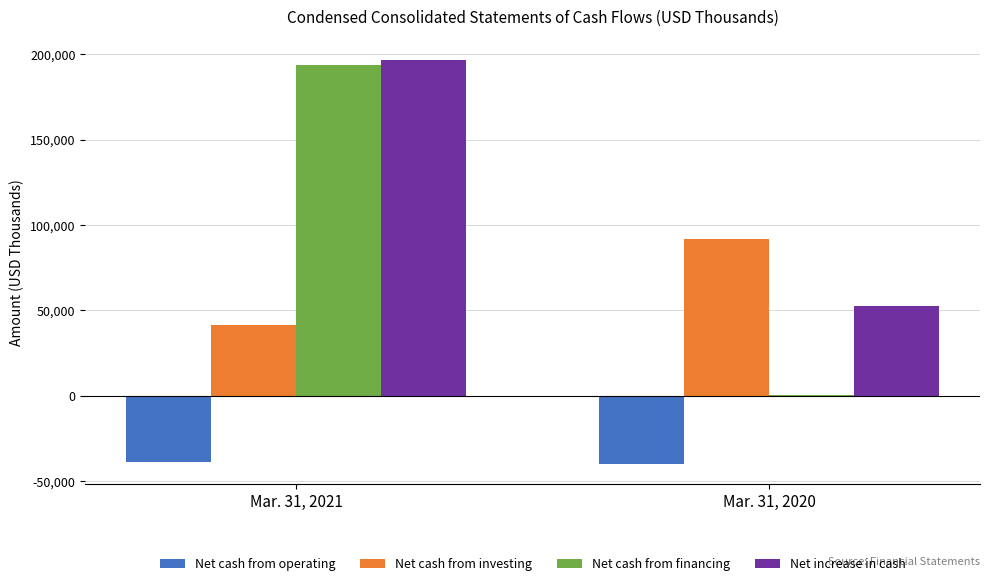

Reading right to left, extract all data points from this chart.

Net cash from operating: -40015	-38739
Net cash from investing: 92148	41752
Net cash from financing: 486	193908
Net increase in cash: 52619	196921